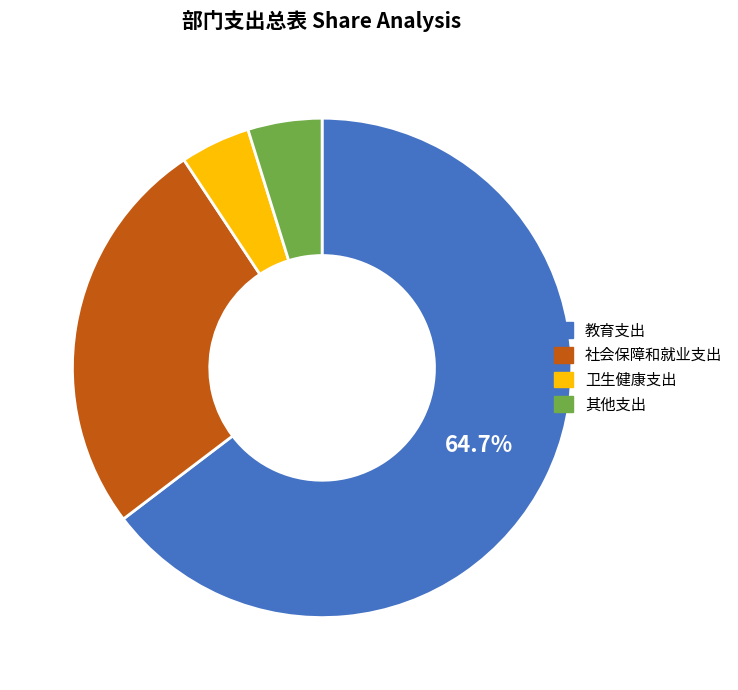

To the nearest percent, what portion does 其他支出 represent?

5%